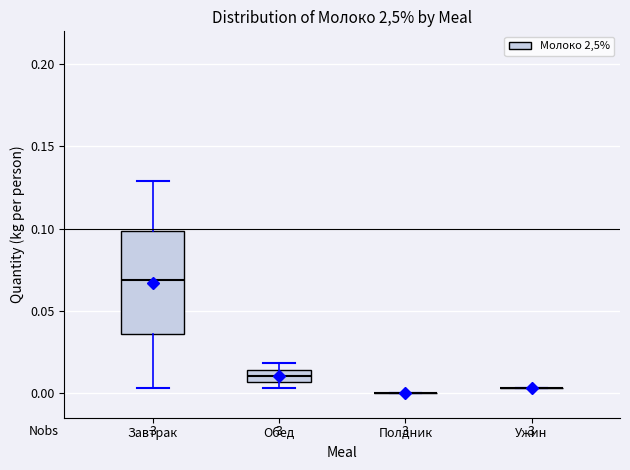

Which box is the tallest, from its lower edge to its upper edge?

Завтрак